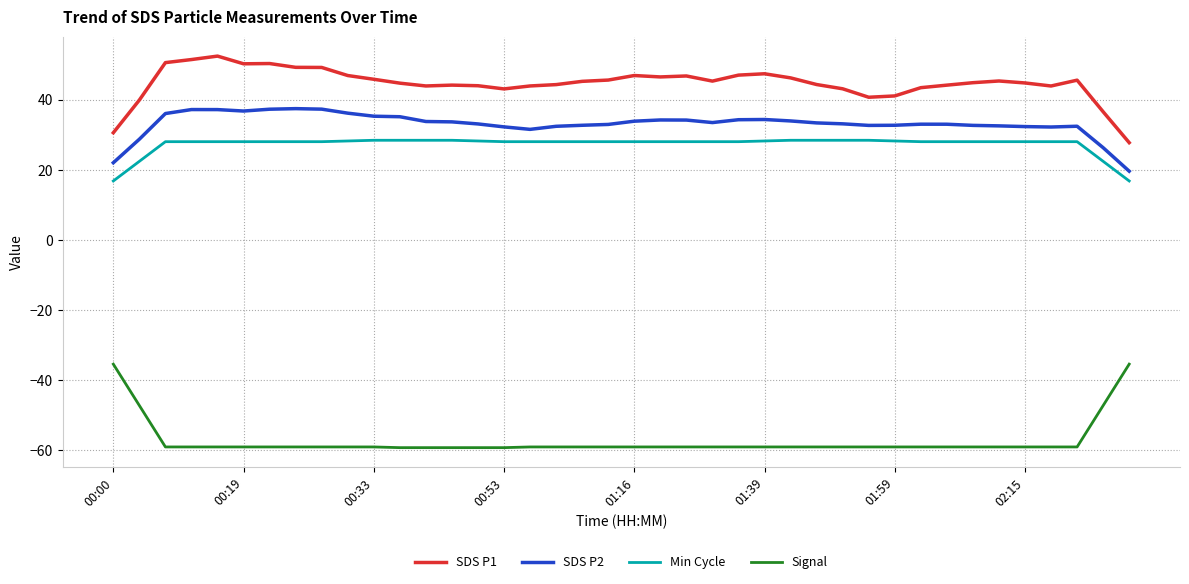

What is the maximum value shown in the chart?

52.4